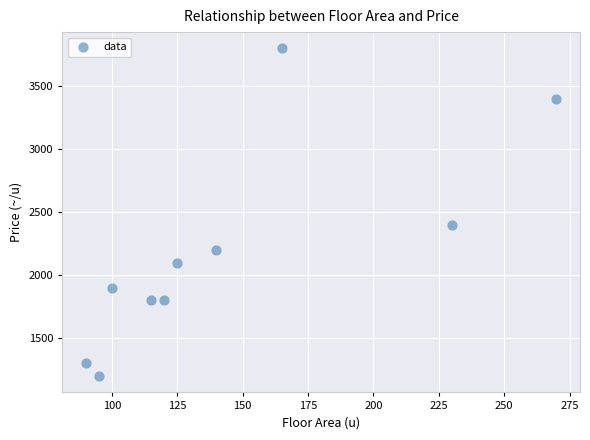

What is the range of X values (max minus min)?

180